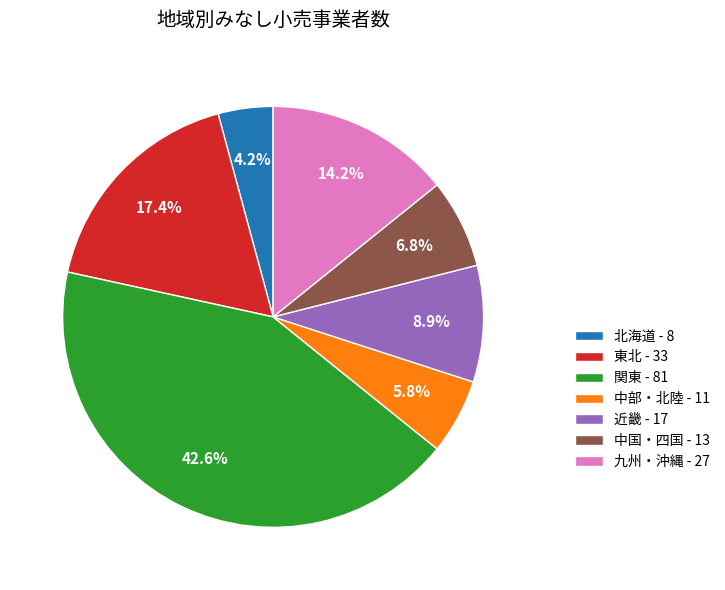

To the nearest percent, what portion does 近畿 represent?

9%